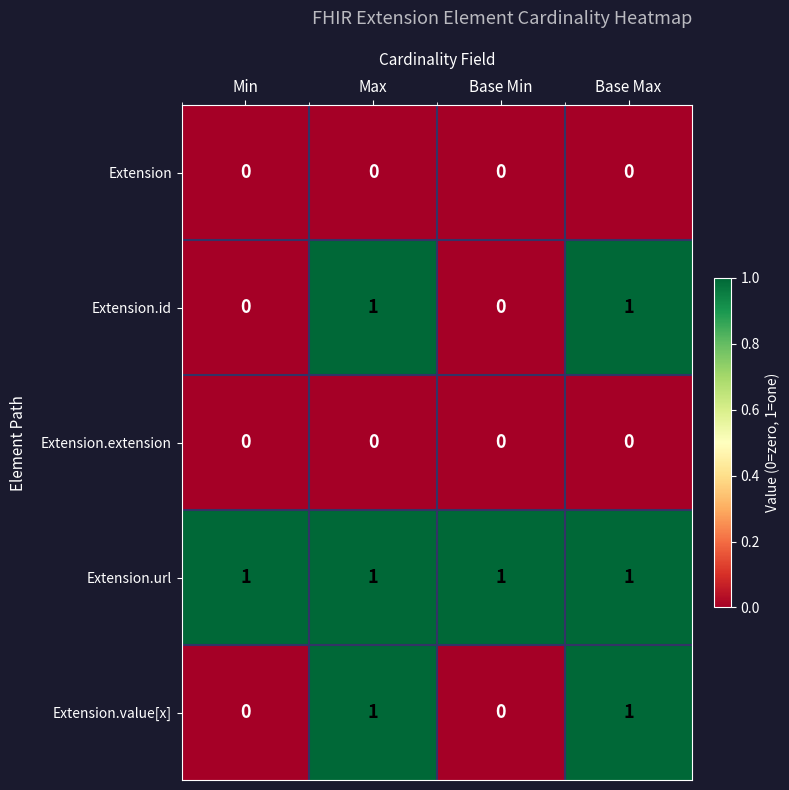

Which series has the largest total across all categories?

Extension.url